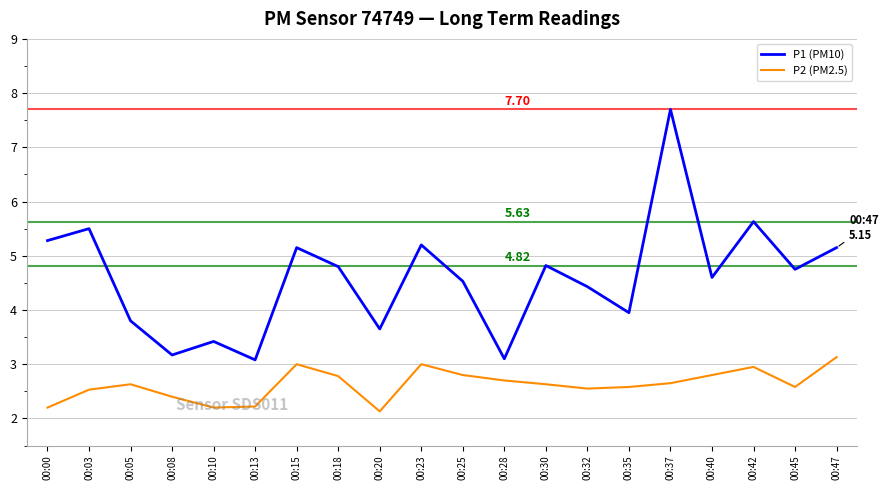

Rank the series by their average value, from lowest to highest.

P2 (PM2.5), P1 (PM10)